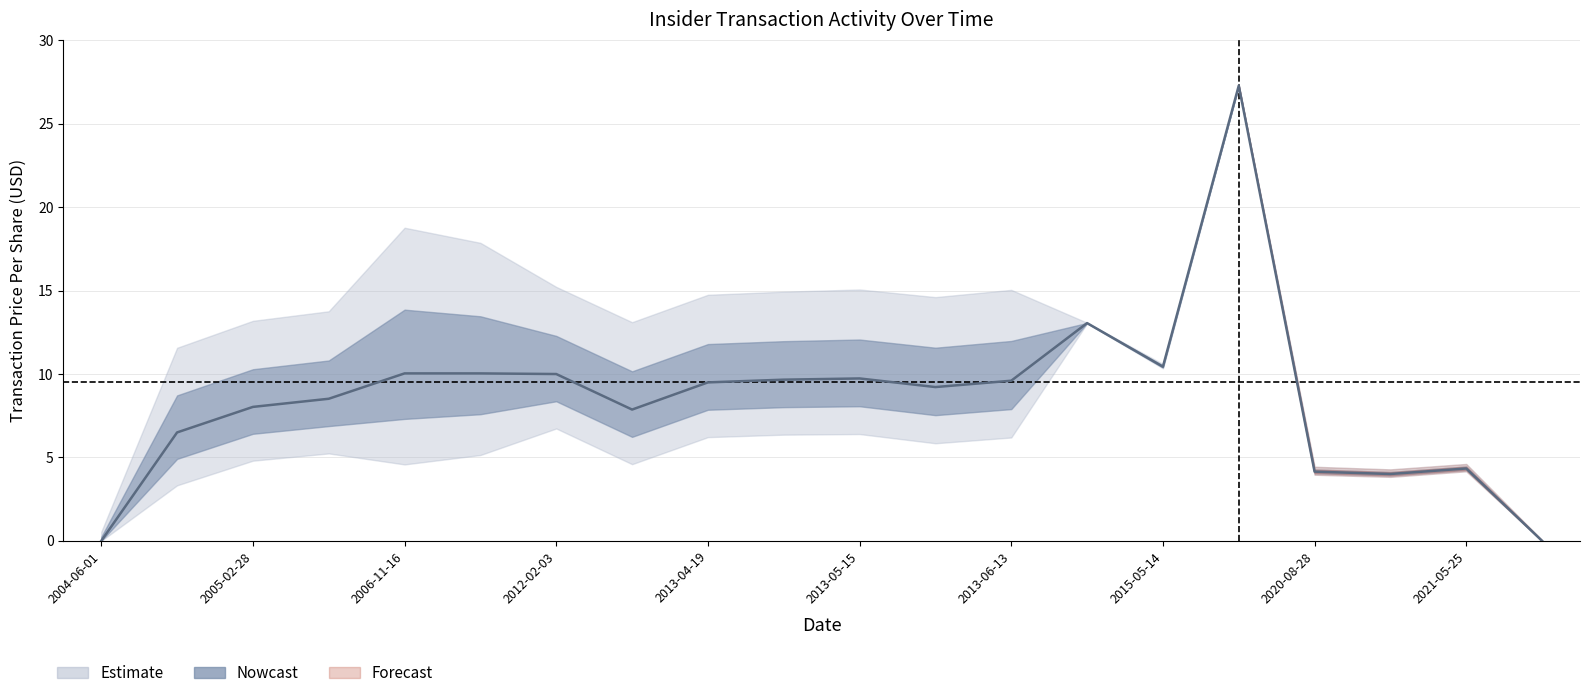

True or false: the data has more than 0 interior local peaks.

True